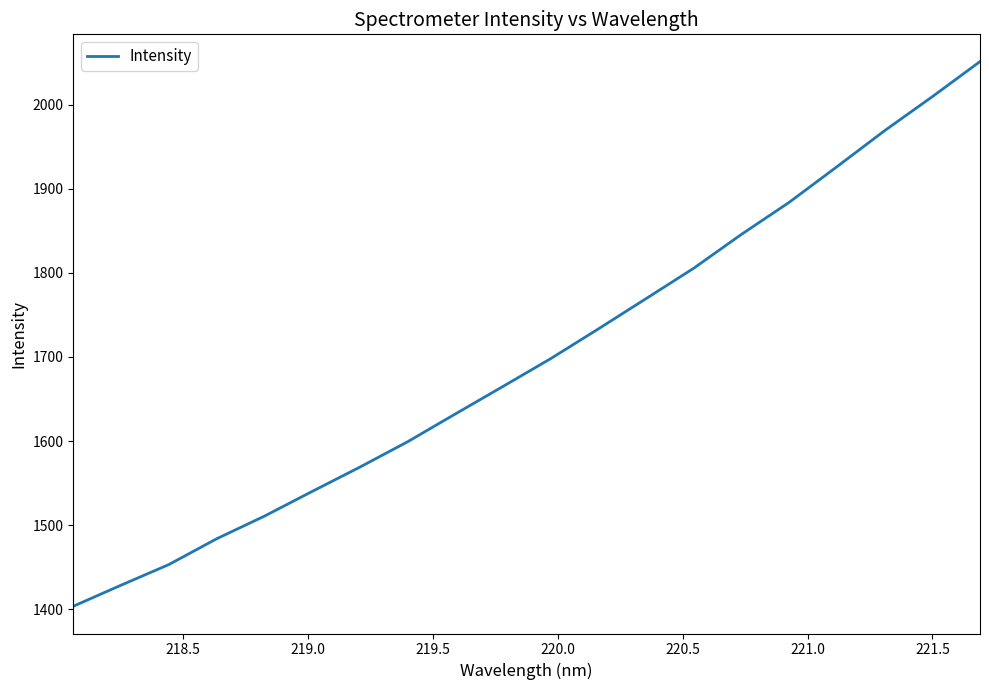

What is the difference between the maximum and minimum values?

647.8